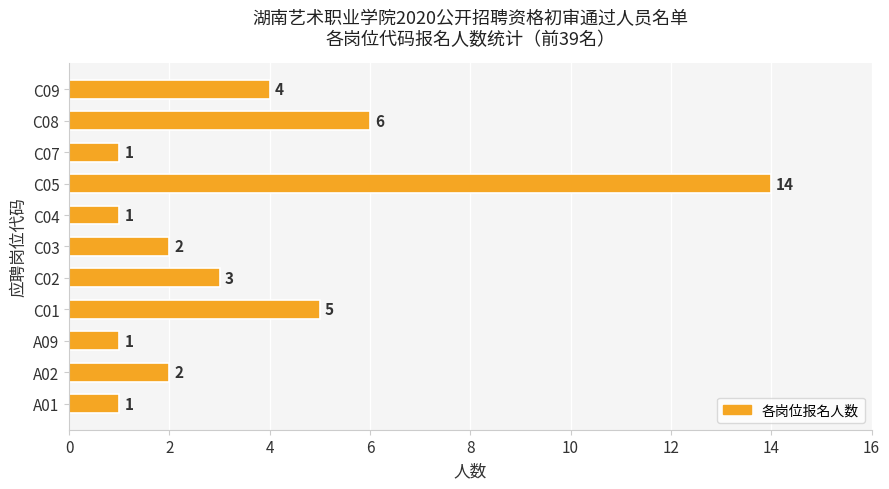

What is the difference between the maximum and second lowest values?

13